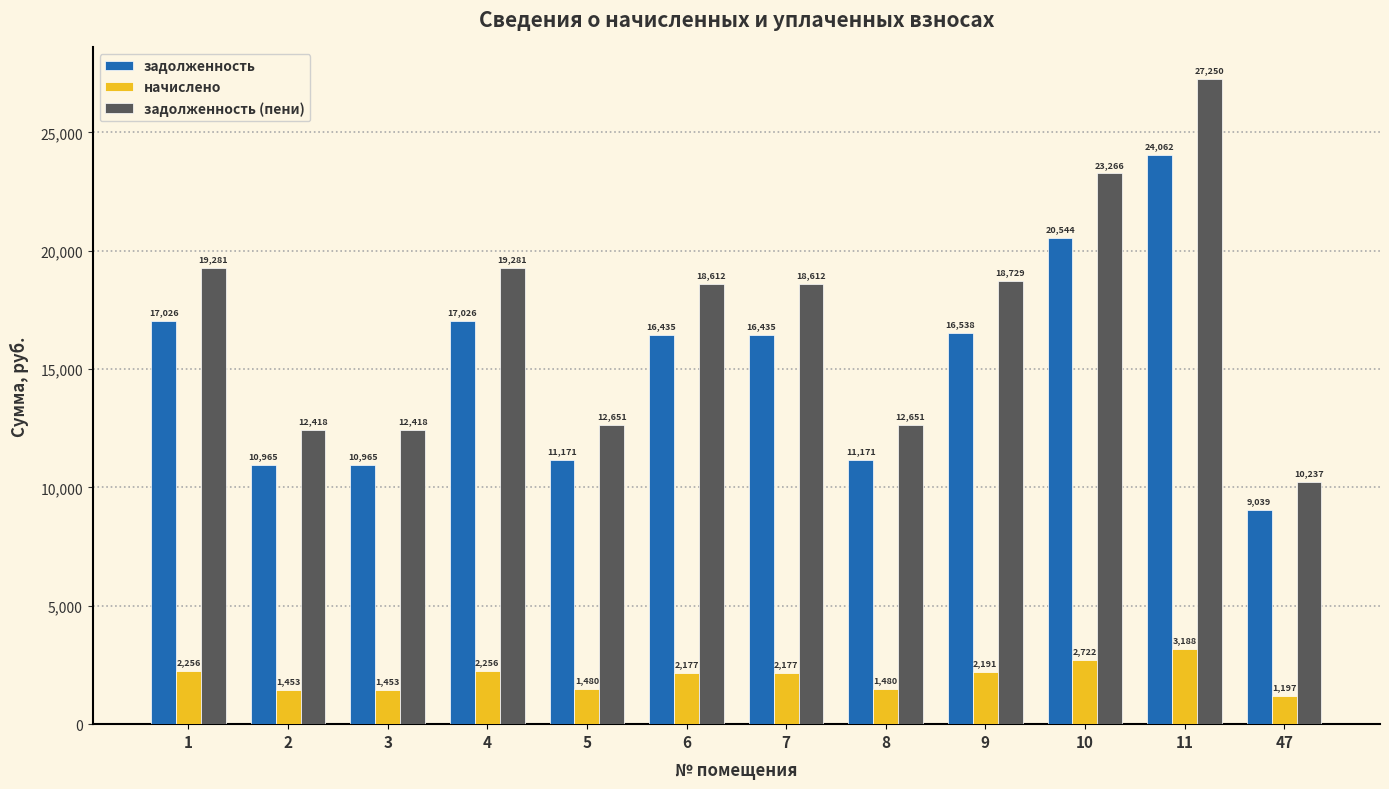

What is the lowest value of the начислено series?

1197.5